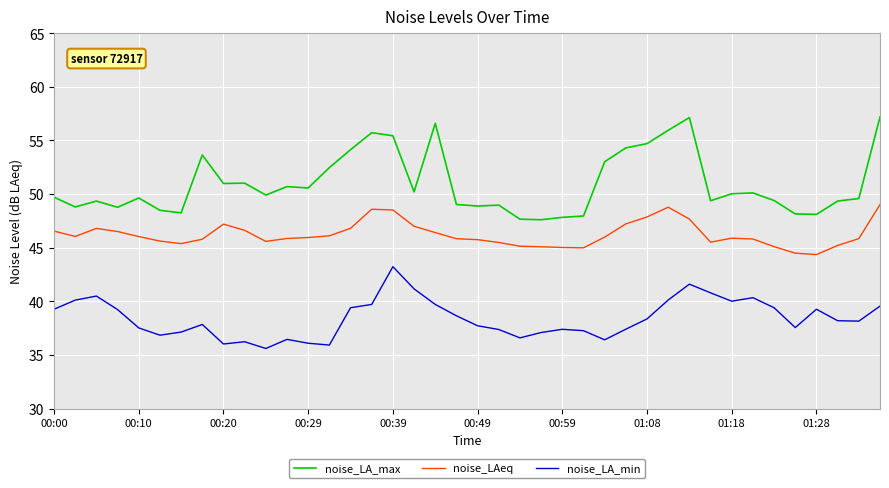

Which series has the widest spread of values?

noise_LA_max